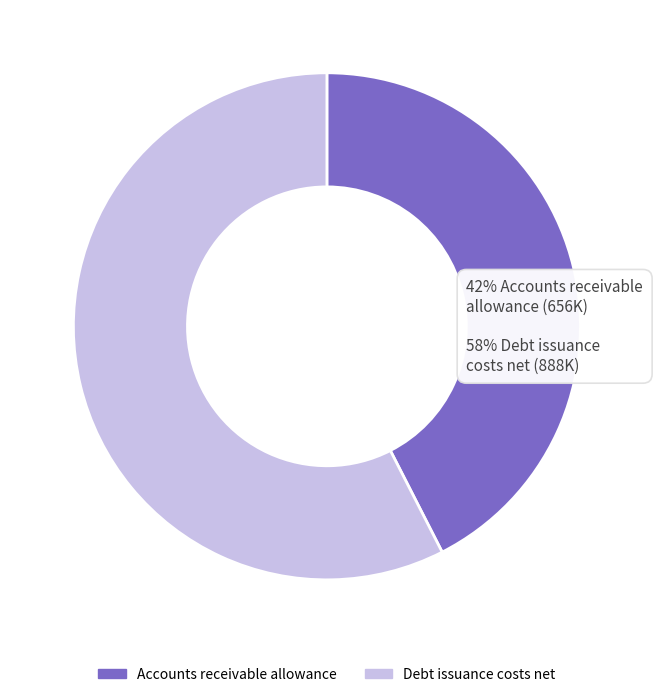

Approximately how many times larger is the value at Accounts receivable allowance compared to Debt issuance costs net?

0.7